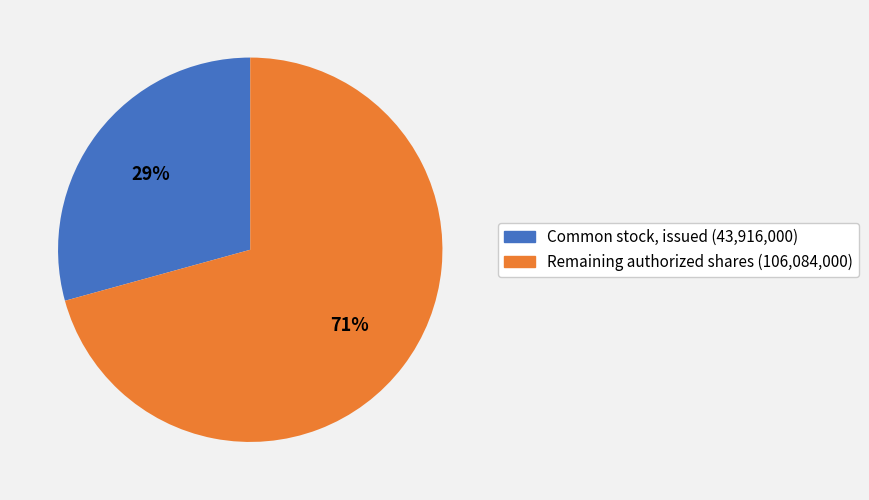

Which slice represents more than half of the pie?

Remaining authorized shares (106,084,000)